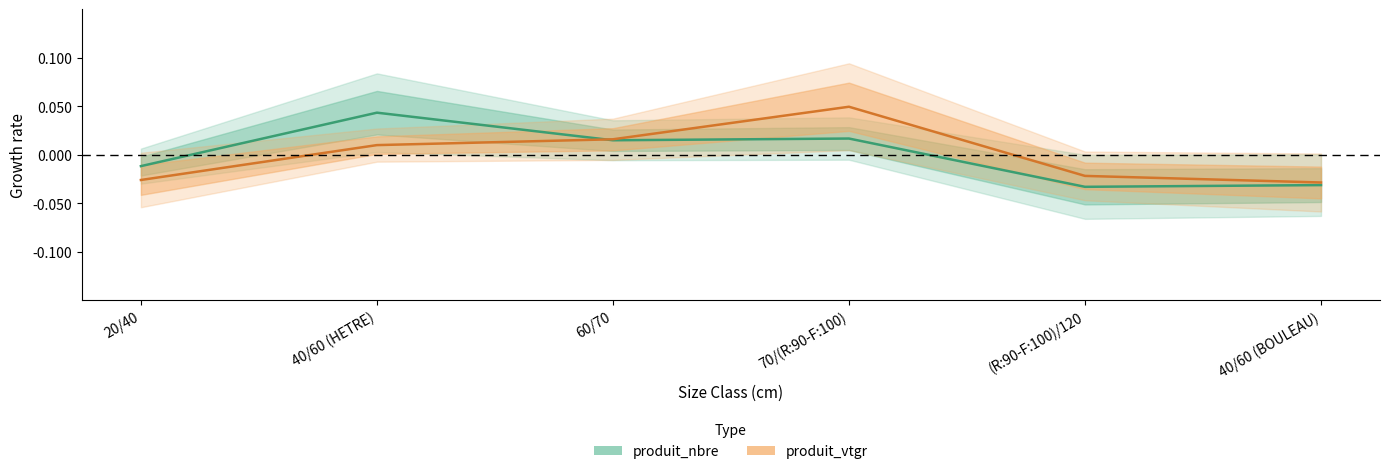

Does the chart display data point markers on the line(s)?

No